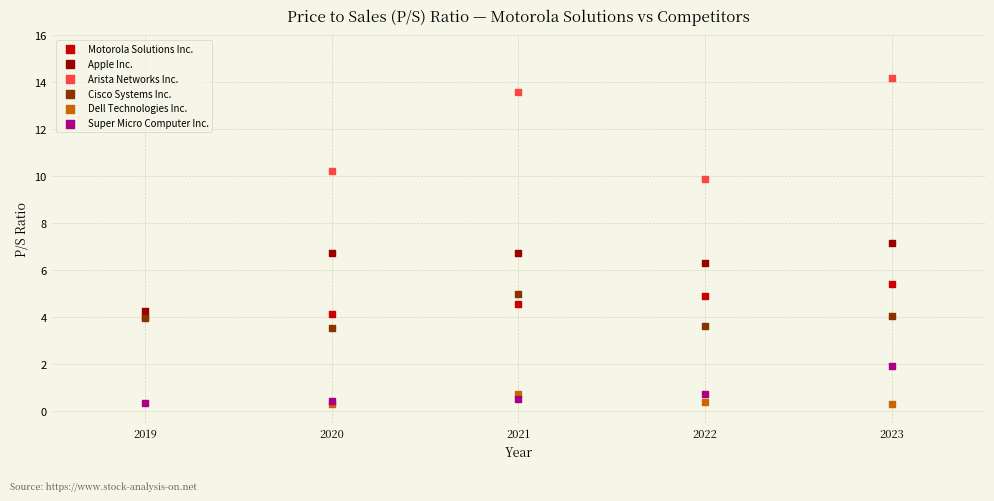

Which series has the largest Y range (max minus min)?

Arista Networks Inc.